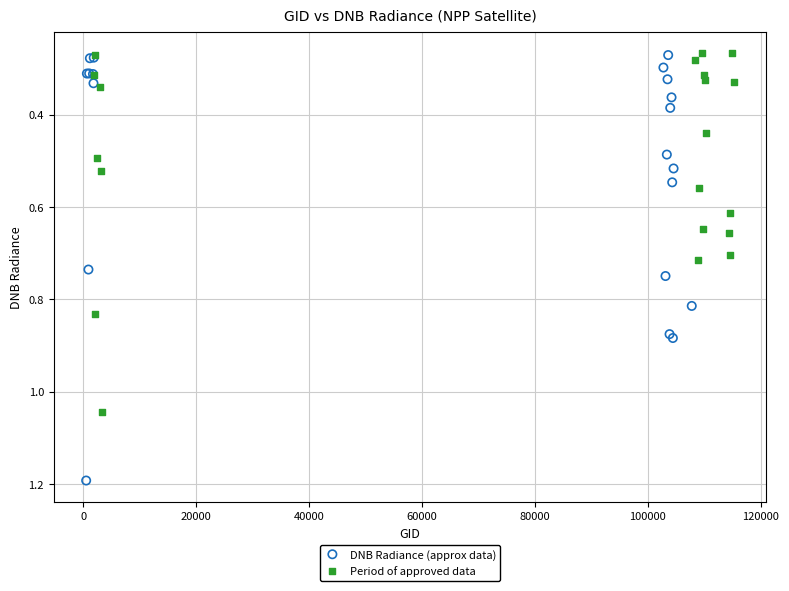

Which series reaches the maximum Y coordinate?

DNB Radiance (approx data)